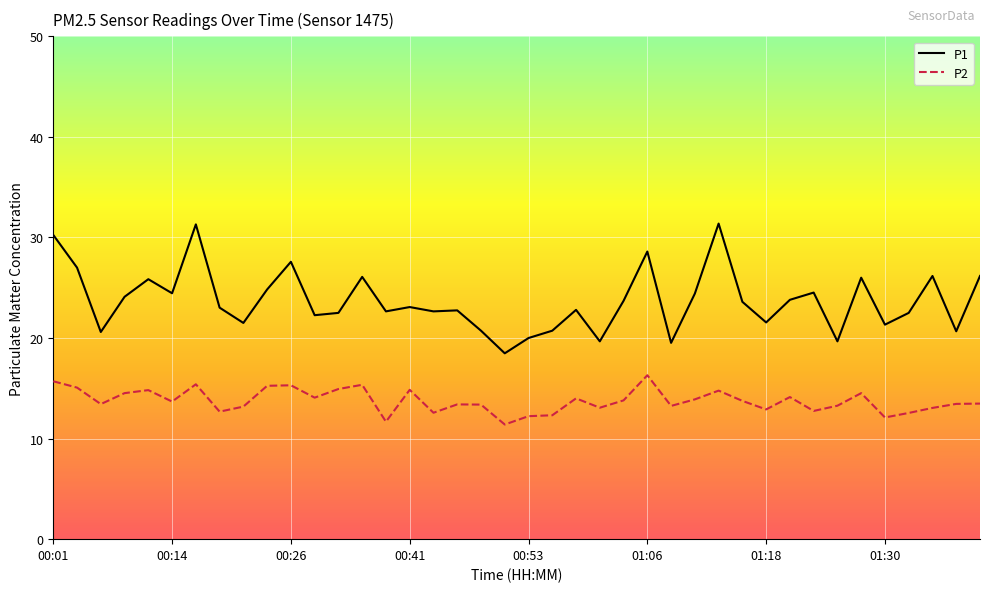

True or false: P2 and P1 cross at least once.

False